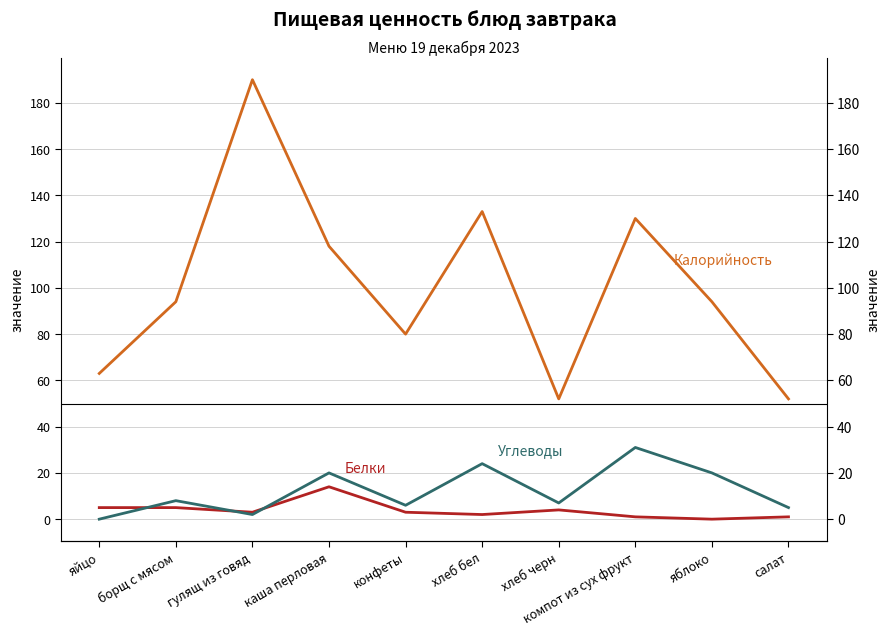

What is the difference between the second highest and minimum values in the Углеводы series?

24